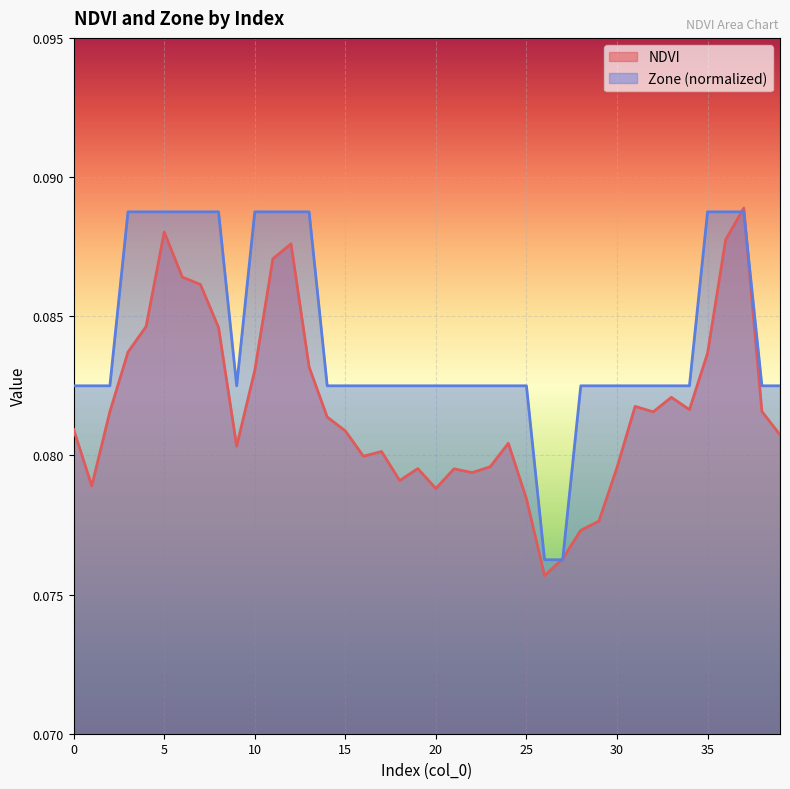

The value of Zone at 28 is 0.1. True or false?

False